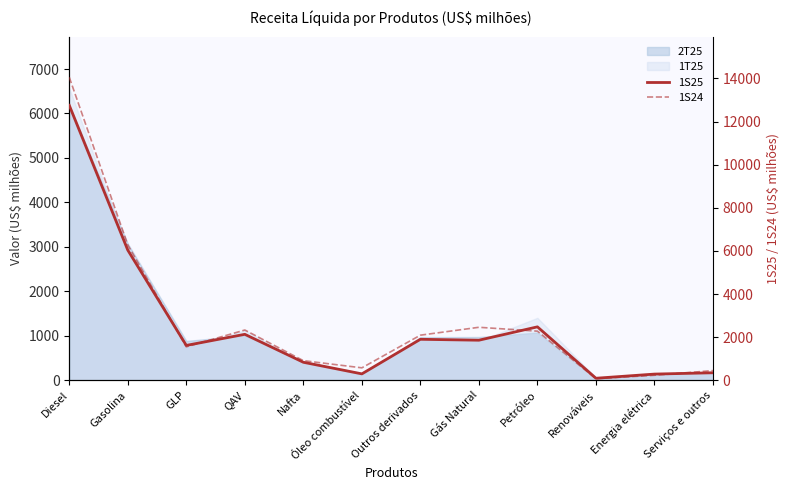

The value of 1S25 at GLP is 664. True or false?

False